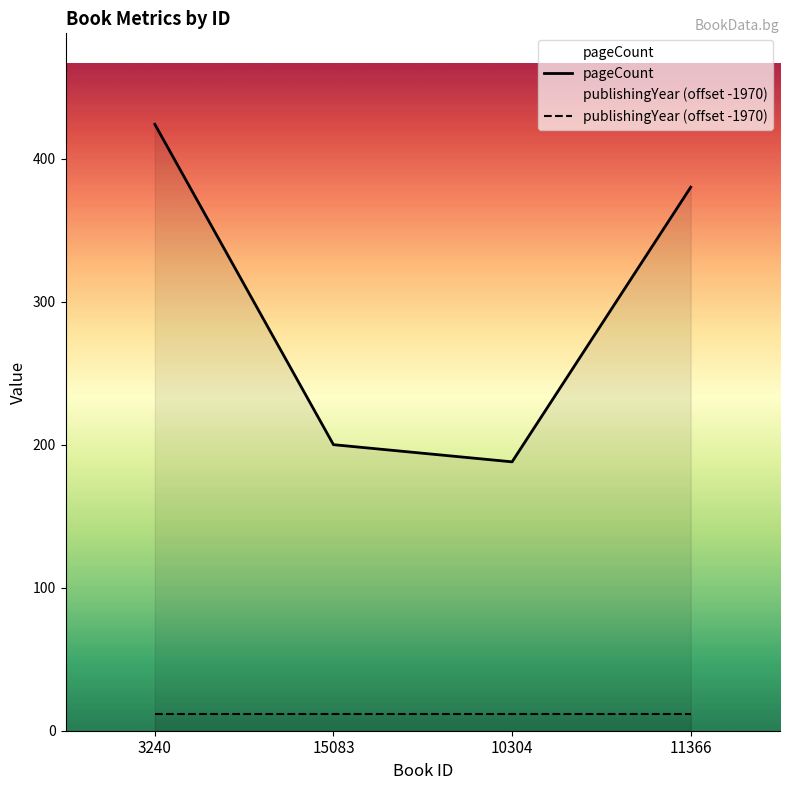

Reading right to left, extract all data points from this chart.

pageCount: 380	188	200	424
publishingYear (offset -1970): 12	12	12	12